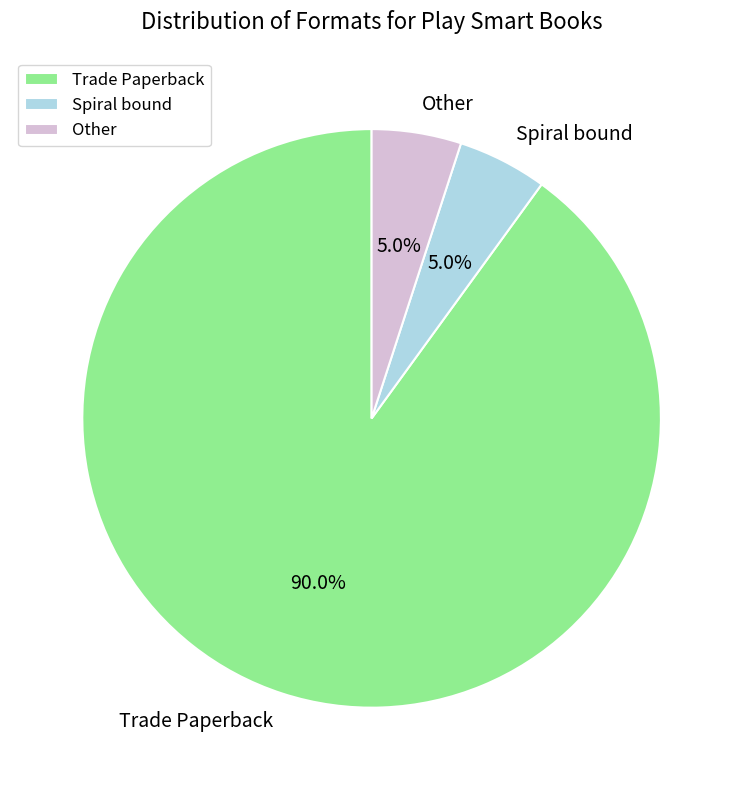

Is there a majority slice in this chart?

Yes